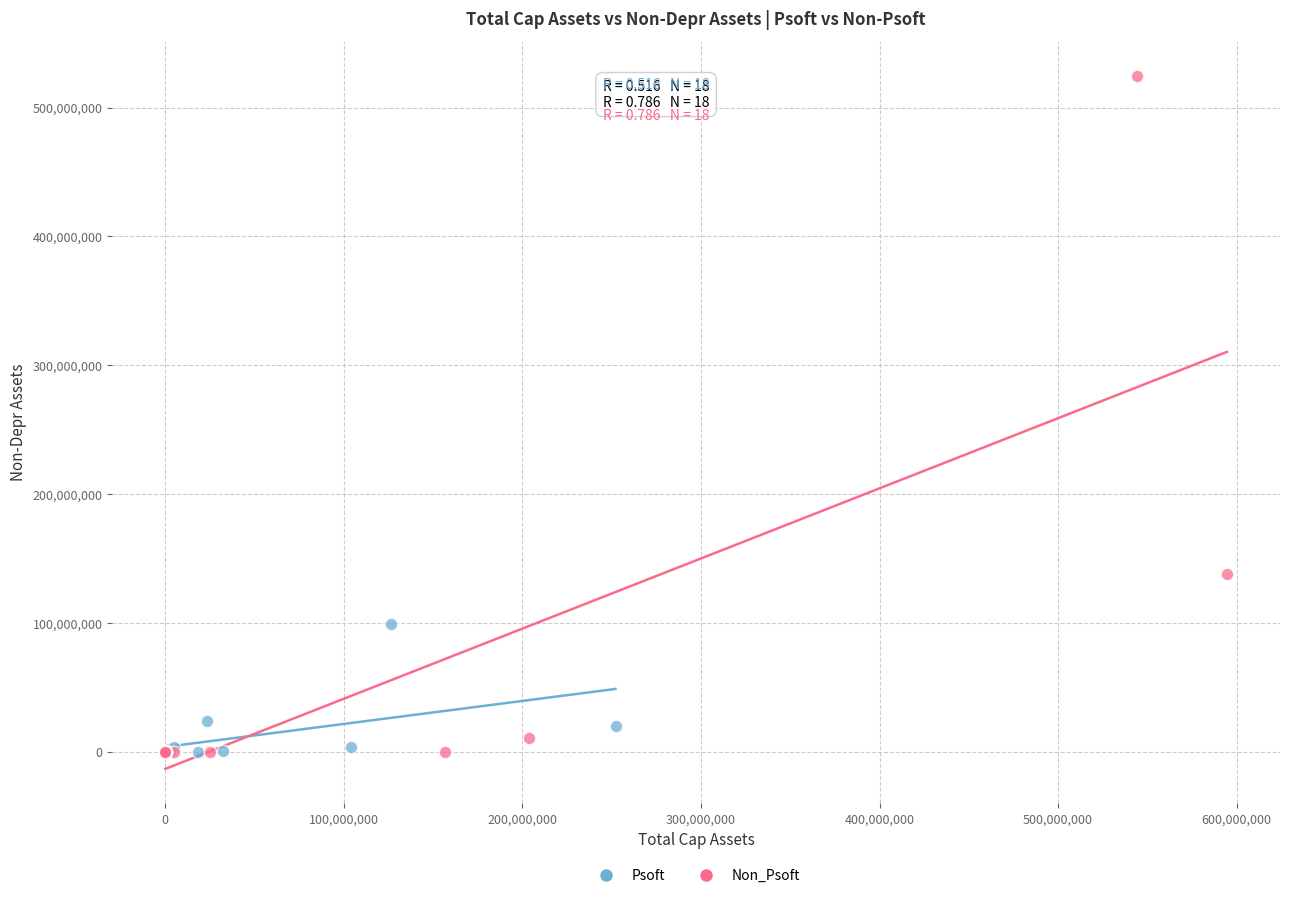

Which series has the largest Y range (max minus min)?

Non_Psoft